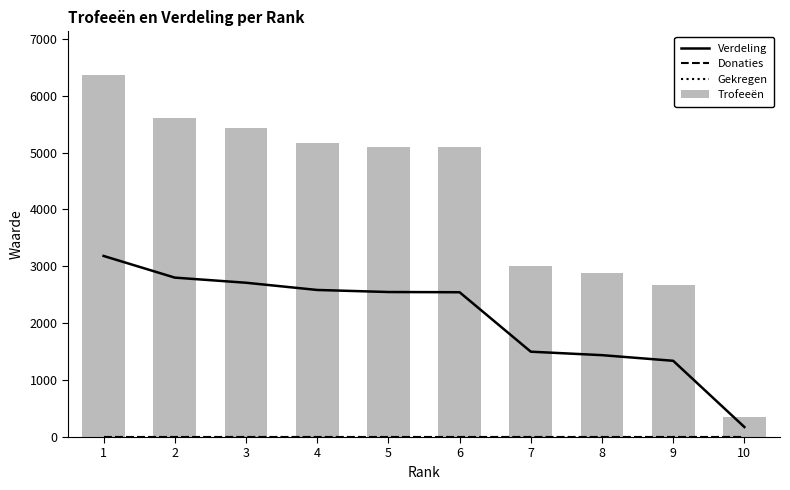

Rank the categories by Verdeling value from lowest to highest.

10, 9, 8, 7, 6, 5, 4, 3, 2, 1